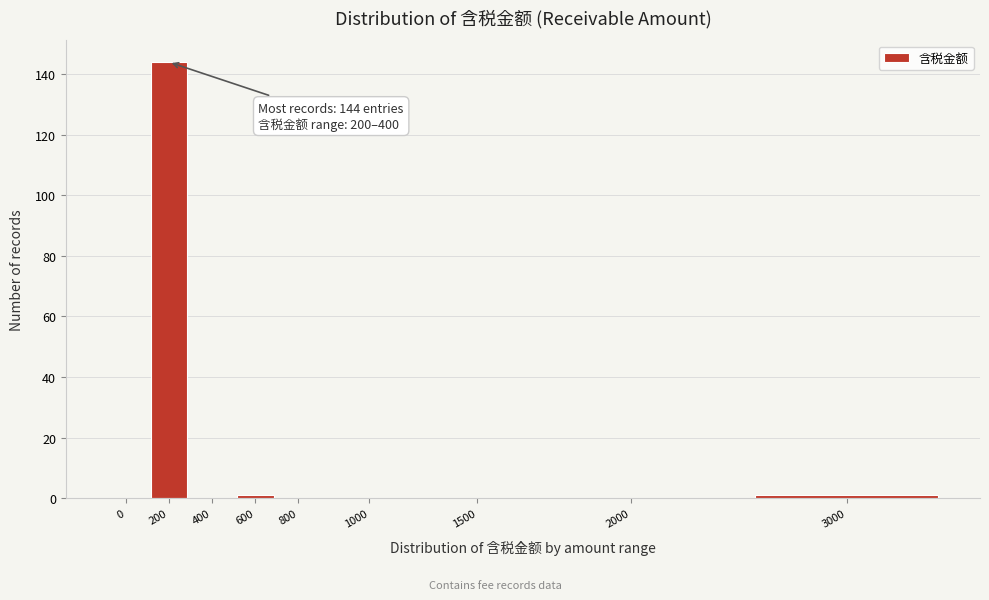

Reading left to right, what are all the values shown in this chart?

0=0	200=144	400=0	600=1	800=0	1000=0	1500=0	2000=0	3000=1